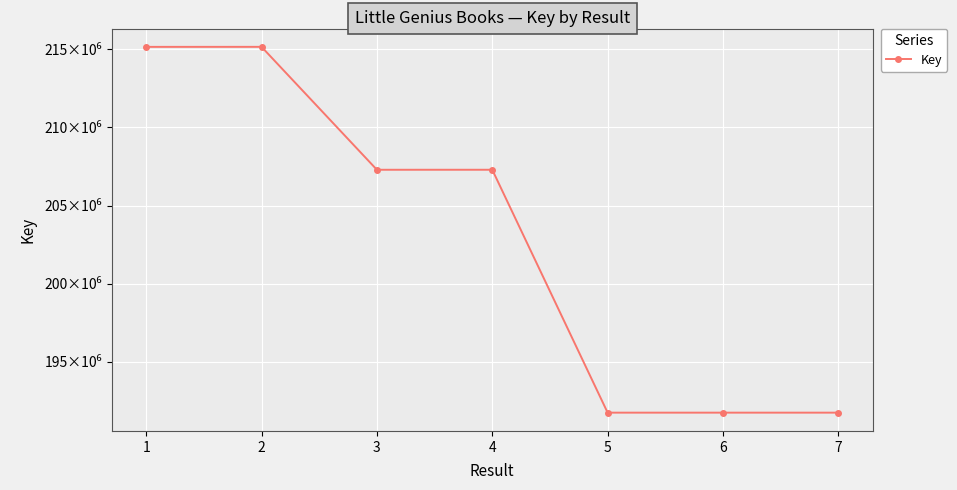

Is this an area chart (filled region under the line)?

No